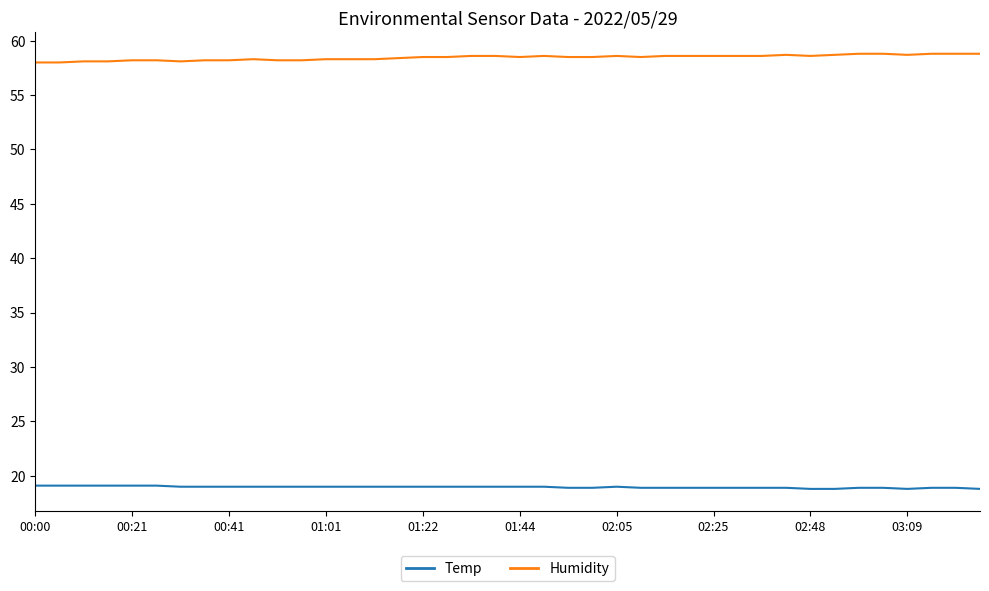

What is the highest value of the Humidity series?

58.8